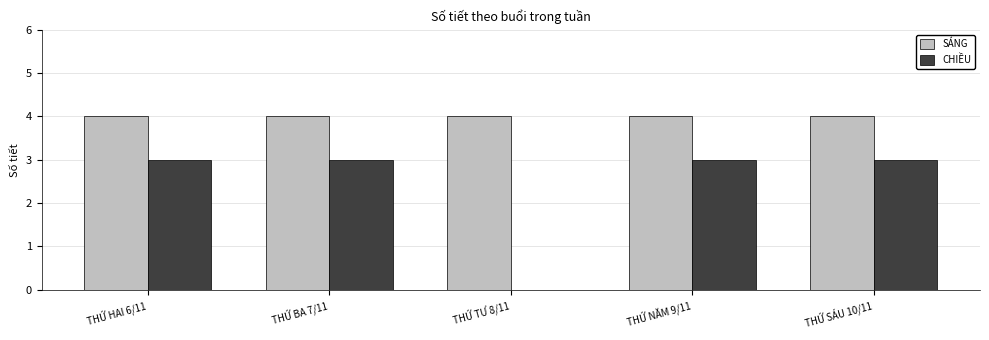

Reading right to left, transcribe all the data shown in this chart.

SÁNG: THỨ SÁU 10/11=4	THỨ NĂM 9/11=4	THỨ TƯ 8/11=4	THỨ BA 7/11=4	THỨ HAI 6/11=4
CHIỀU: THỨ SÁU 10/11=3	THỨ NĂM 9/11=3	THỨ TƯ 8/11=0	THỨ BA 7/11=3	THỨ HAI 6/11=3